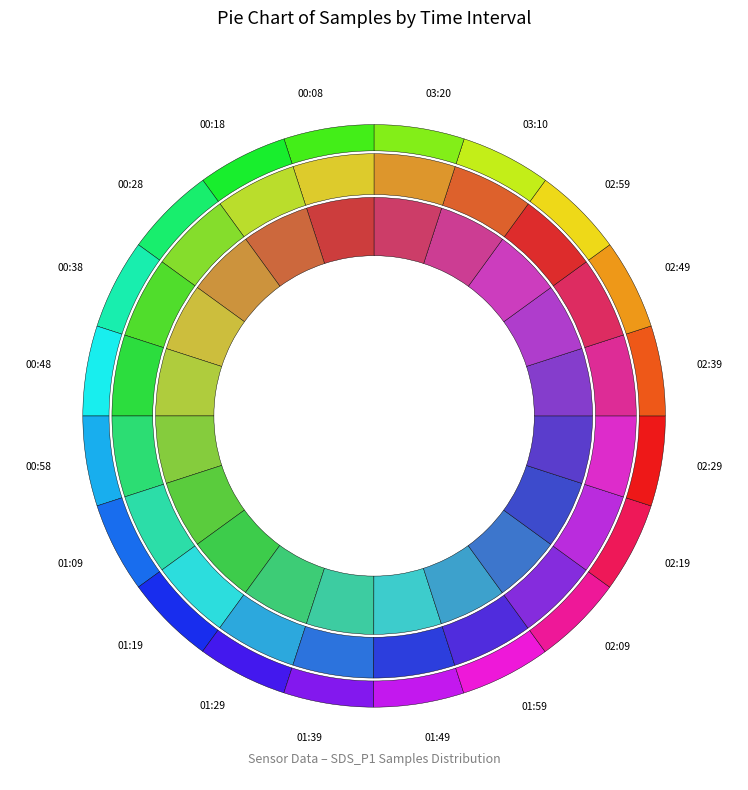

What is the ratio of the value at 01:59 to the value at 01:29?

1.0